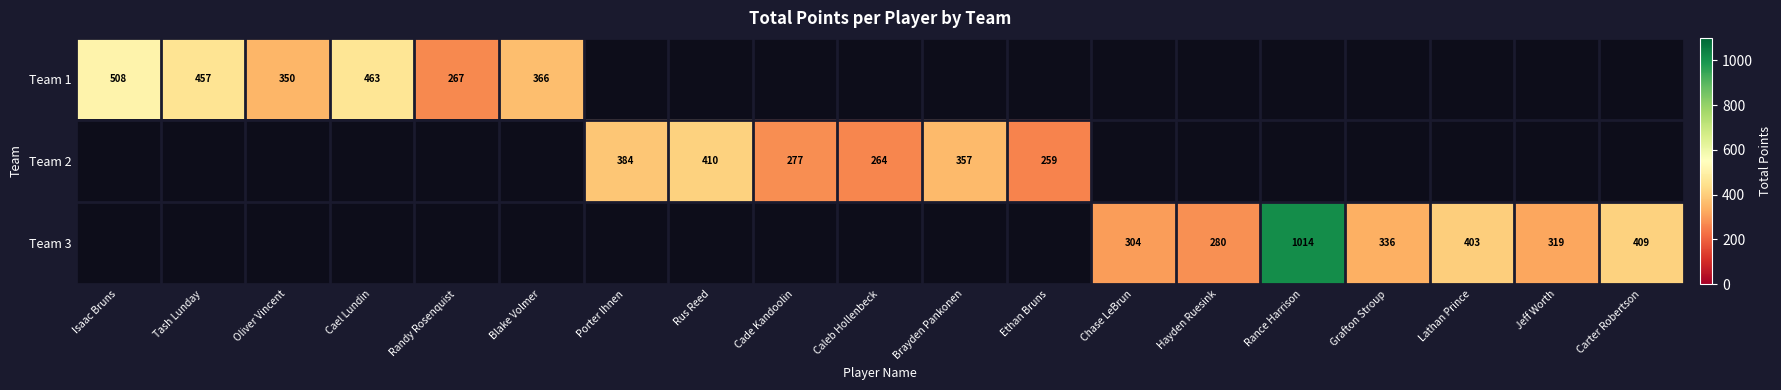

Is it true that Team 1 equals 729 at Tash Lunday?

False